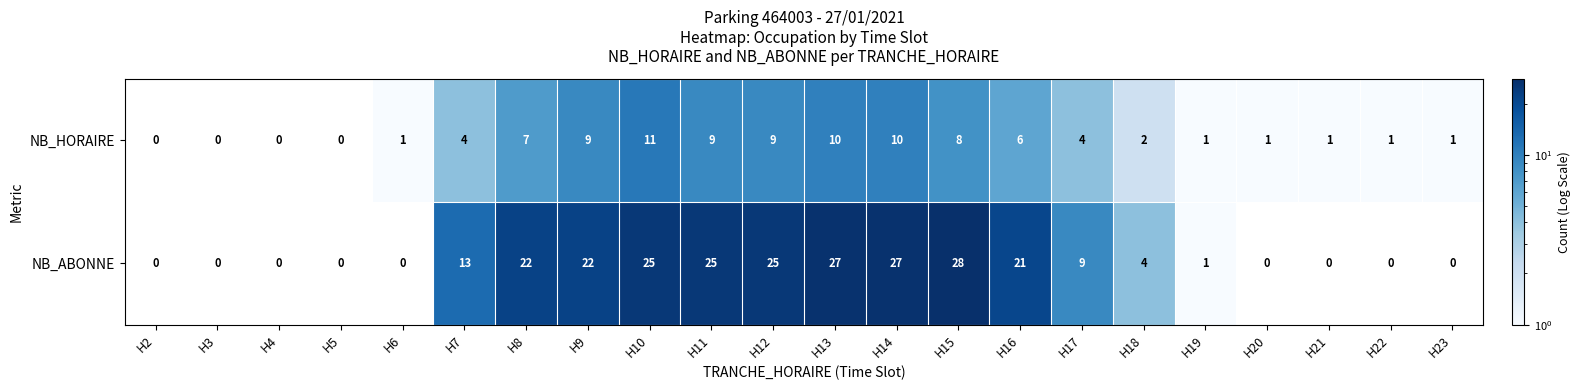

True or false: NB_HORAIRE has a value of 9 at H12.

True